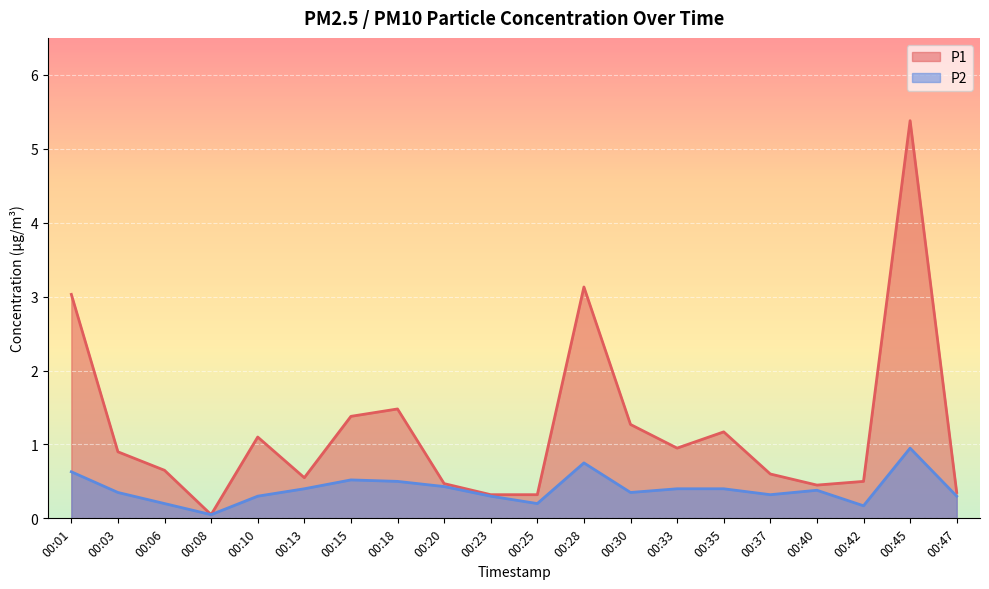

Which series changed the most between 00:28 and 00:47?

P1